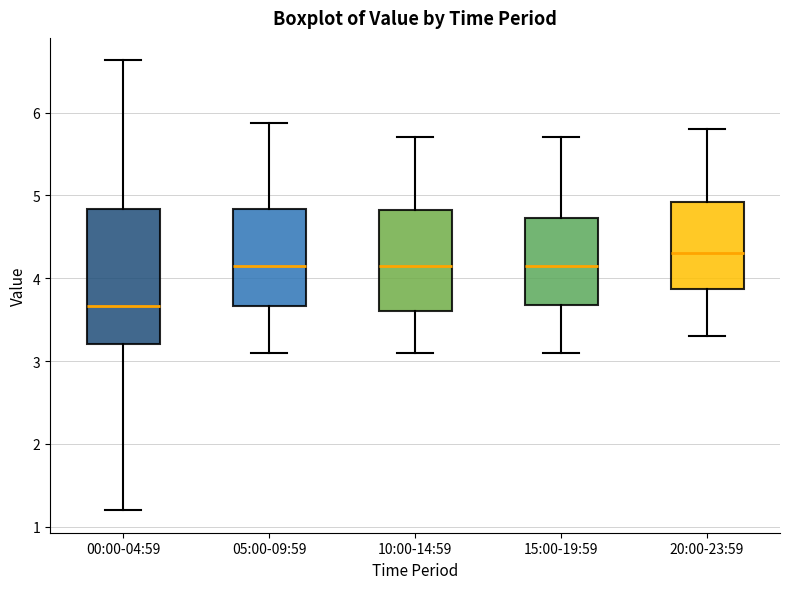

Reading left to right, read every box against the y-axis: the position of its median line, the range the box covers, and the ends of its whiskers. The values are not printed on the chart, so give them approximately, as read against the axis.

00:00-04:59: median 3.7, box 3.2 to 4.8, whiskers 1.2 to 6.6
05:00-09:59: median 4.2, box 3.7 to 4.8, whiskers 3.1 to 5.9
10:00-14:59: median 4.2, box 3.6 to 4.8, whiskers 3.1 to 5.7
15:00-19:59: median 4.2, box 3.7 to 4.7, whiskers 3.1 to 5.7
20:00-23:59: median 4.3, box 3.9 to 4.9, whiskers 3.3 to 5.8